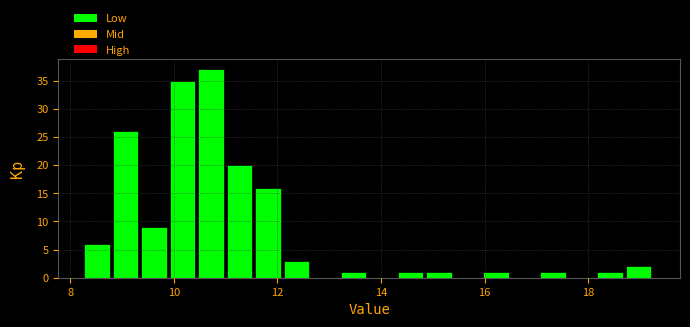

Read against the x-axis, roughly where is the centre of the tallest bar?

10.8